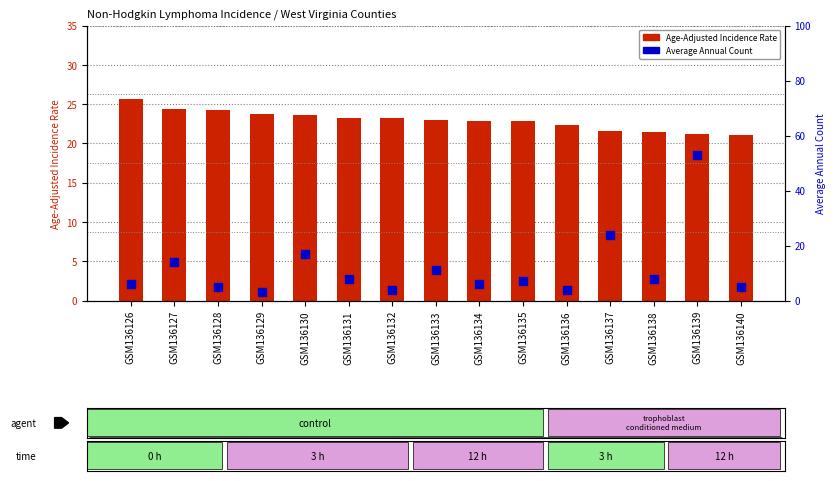

At which category is the sum across all series the highest?

GSM136139